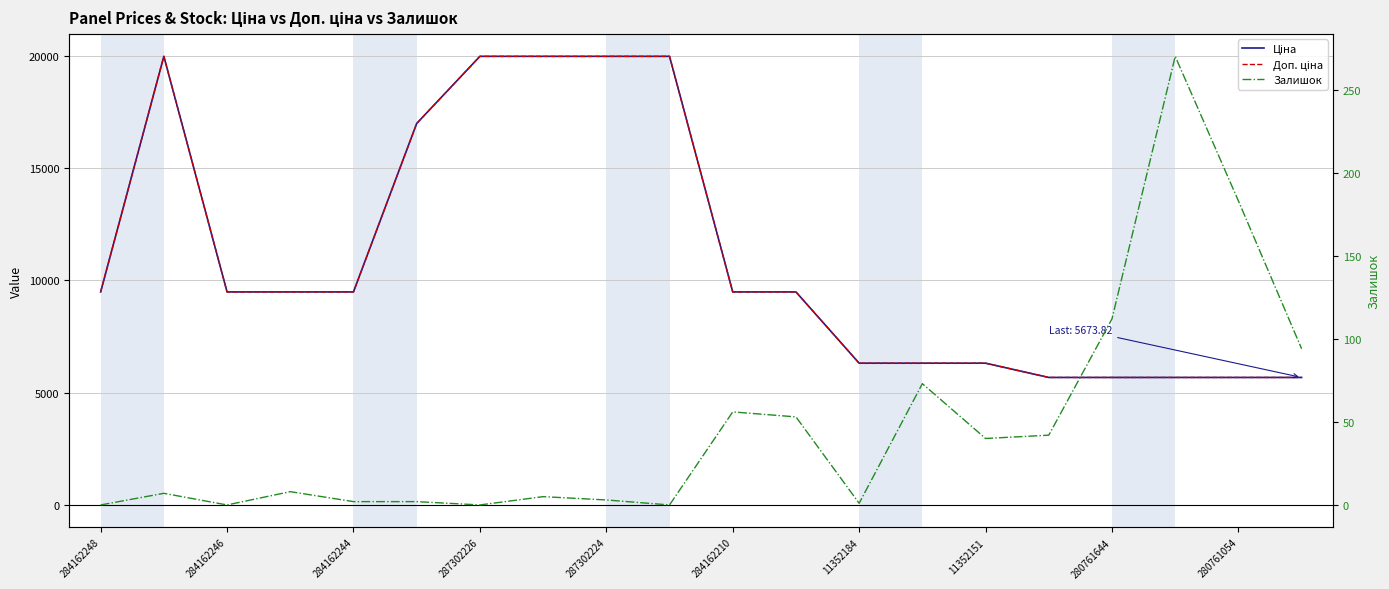

Reading left to right, extract all data points from this chart.

Ціна: 9480.1	19964.2	9480.1	9480.1	9480.1	16976.3	19964.2	19964.2	19964.2	19964.2	9480.1	9480.1	6308.8	6308.8	6308.8	5673.8	5673.8	5673.8	5673.8	5673.8
Доп. ціна: 9480.1	19964.2	9480.1	9480.1	9480.1	16976.3	19964.2	19964.2	19964.2	19964.2	9480.1	9480.1	6308.8	6308.8	6308.8	5673.8	5673.8	5673.8	5673.8	5673.8
Залишок: 0.0	7.0	0.0	8.0	2.0	2.0	0.0	5.0	3.0	0.0	56.0	53.0	1.0	73.0	40.0	42.0	112.0	270.0	183.0	94.0